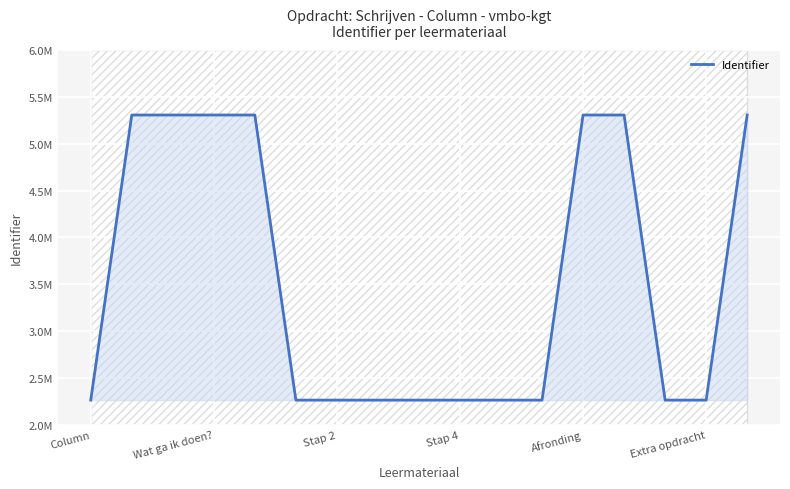

What is the sum of the values at 16 and 11?

7570521